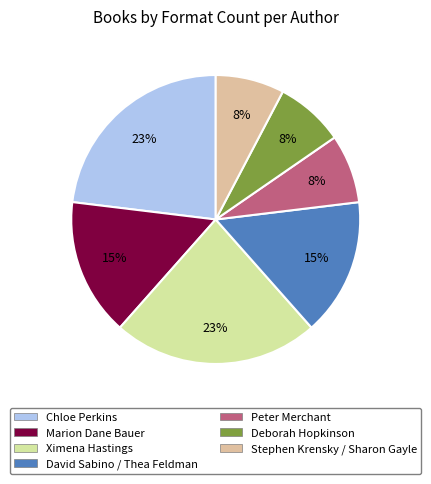

To the nearest percent, what is the average slice percentage?

14%